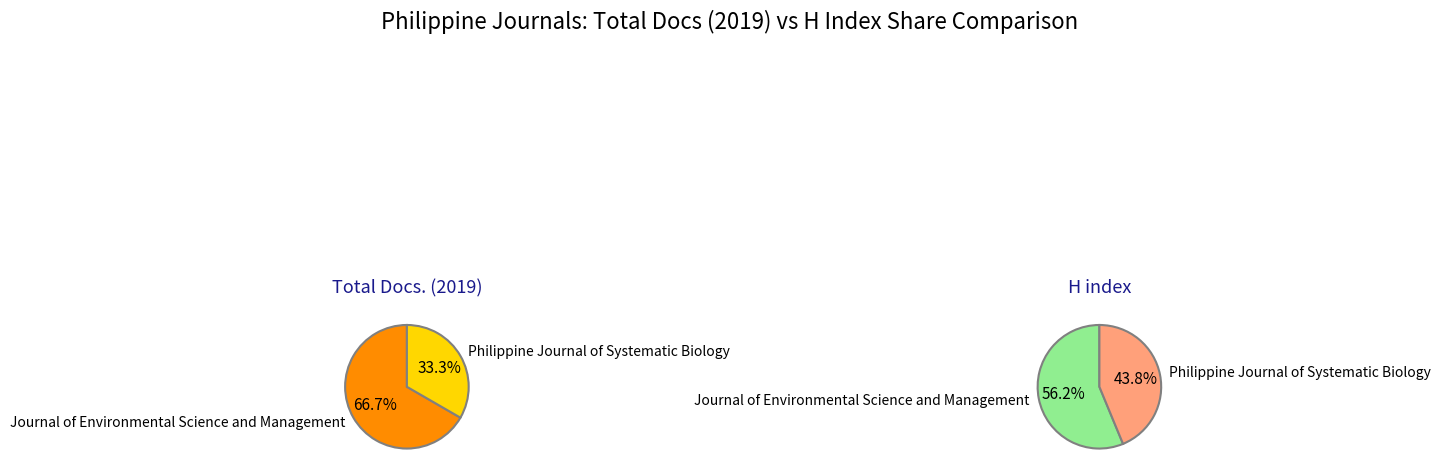

True or false: Philippine Journal of Systematic Biology accounts for 33% of the total.

True